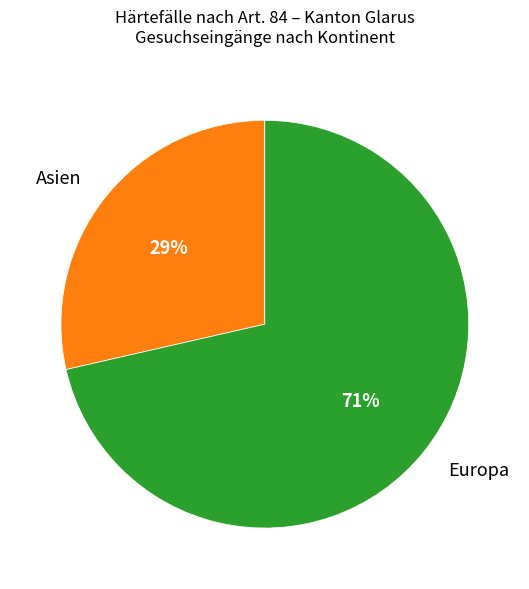

To the nearest percent, what is the combined percentage of Asien and Europa?

100%